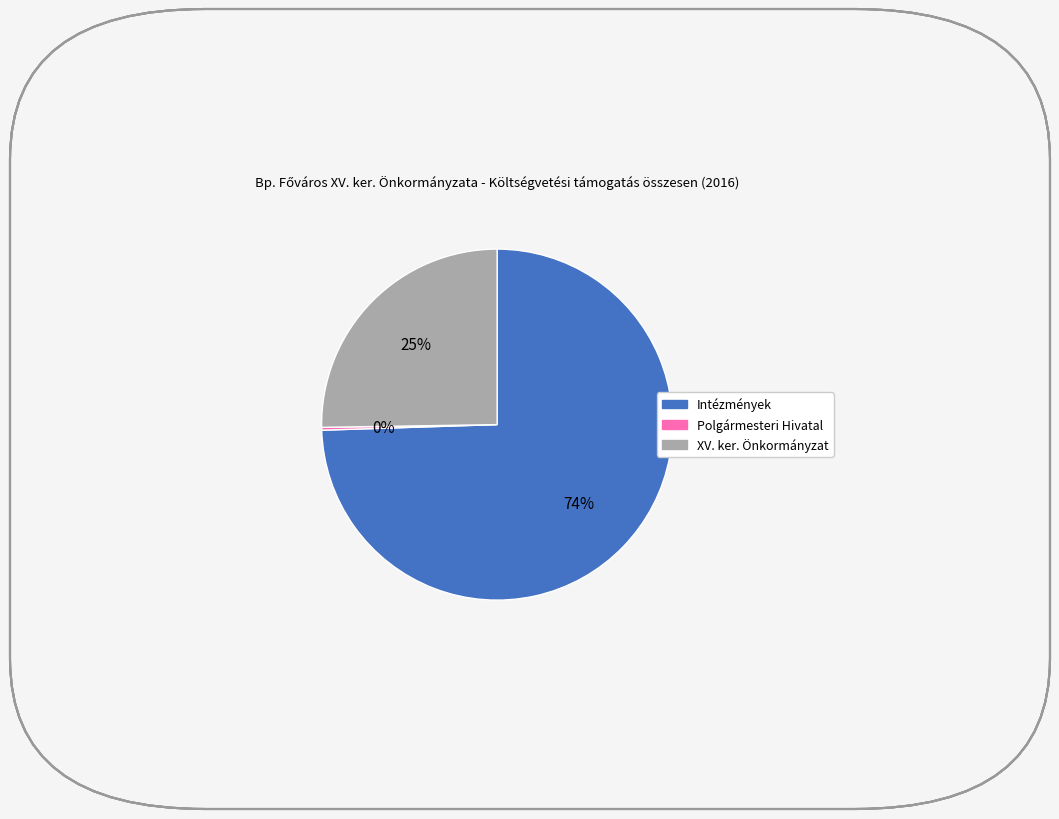

Which slice represents more than half of the pie?

Intézmények